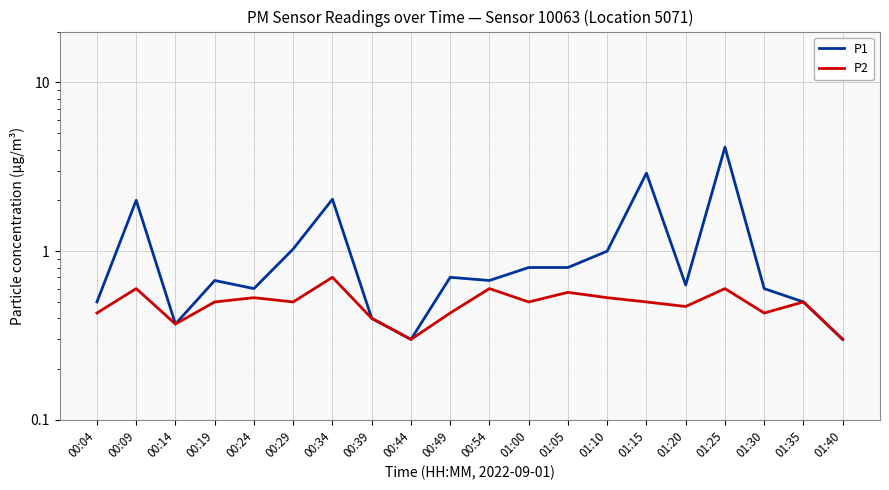

True or false: P2 and P1 cross at least once.

False